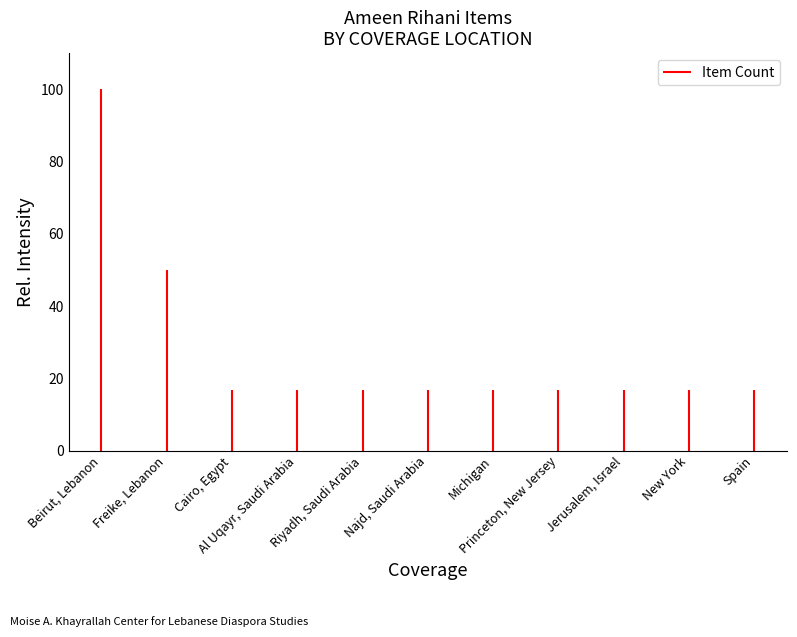

Does the chart display data point markers on the line(s)?

No